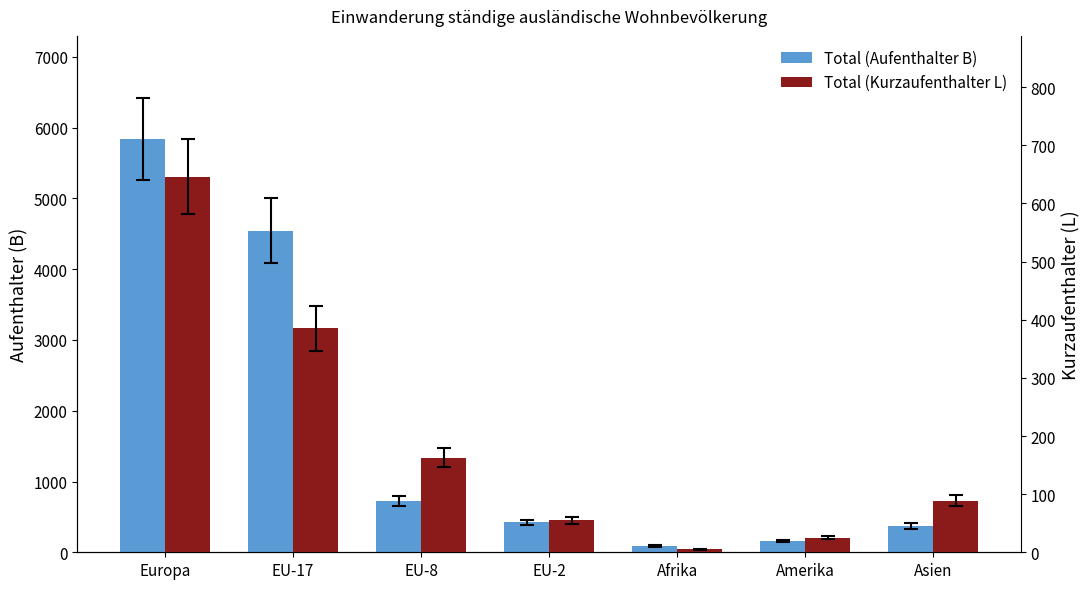

What are all the series names shown in the legend?

Total (Aufenthalter B), Total (Kurzaufenthalter L)